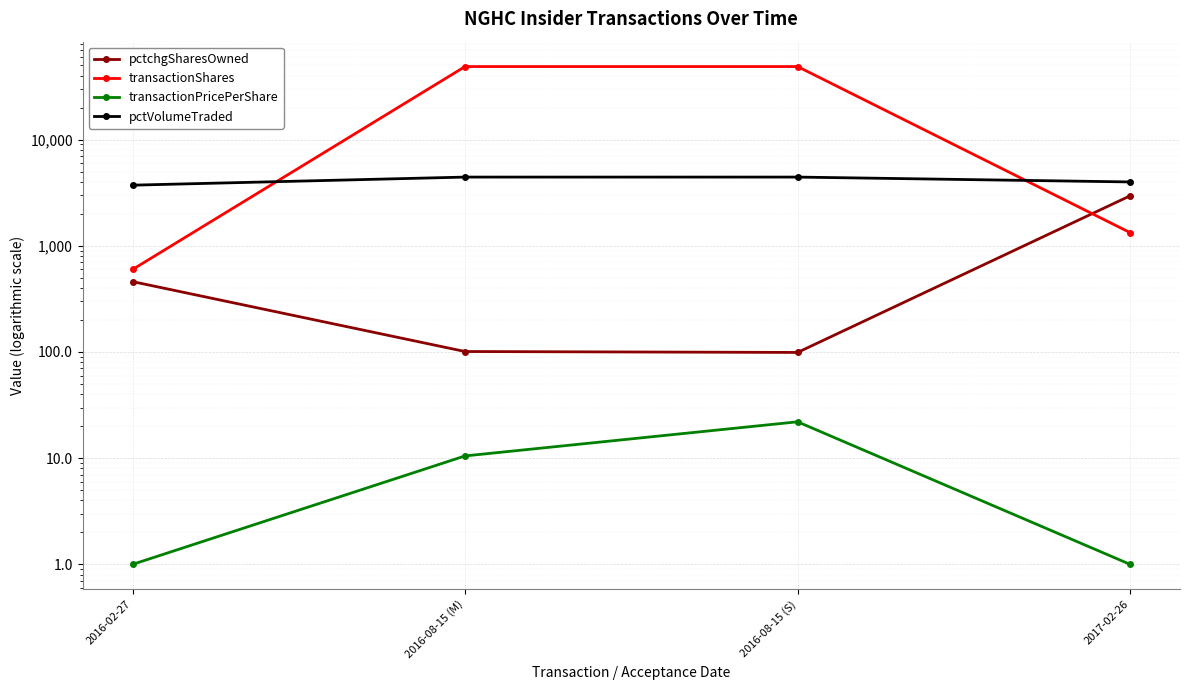

Which category has the lowest value in the transactionShares series?

2016-02-27